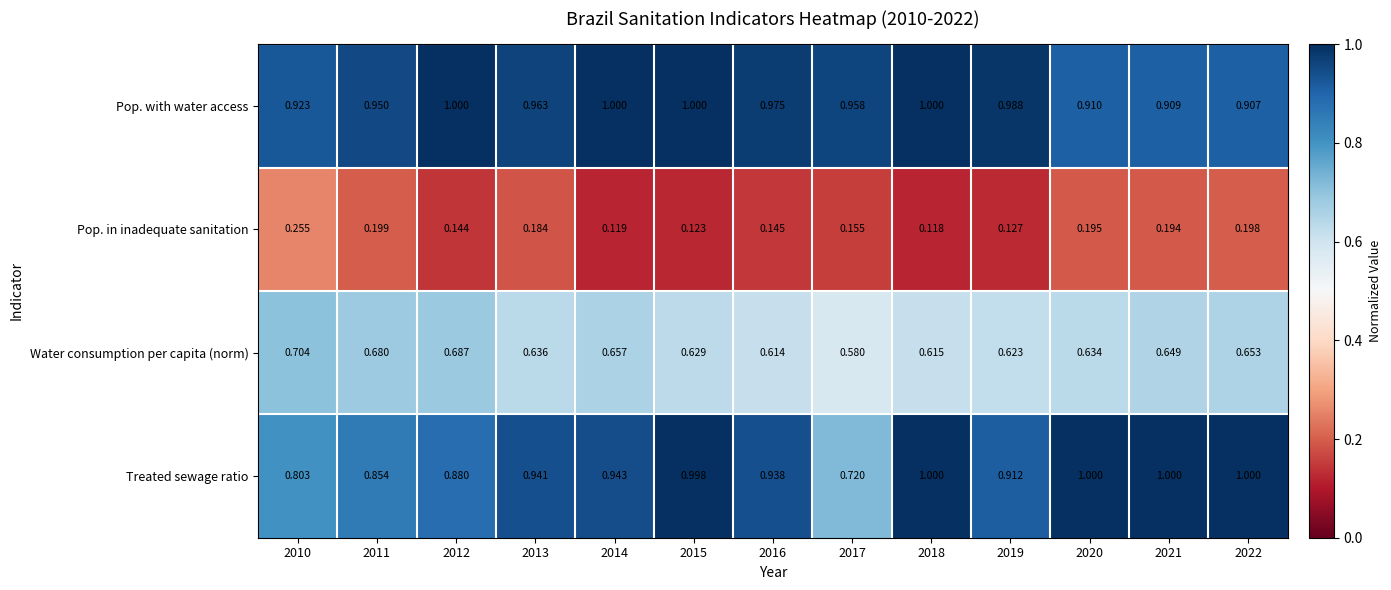

Between 2012 and 2019, which series saw the biggest shift?

Water consumption per capita (norm)